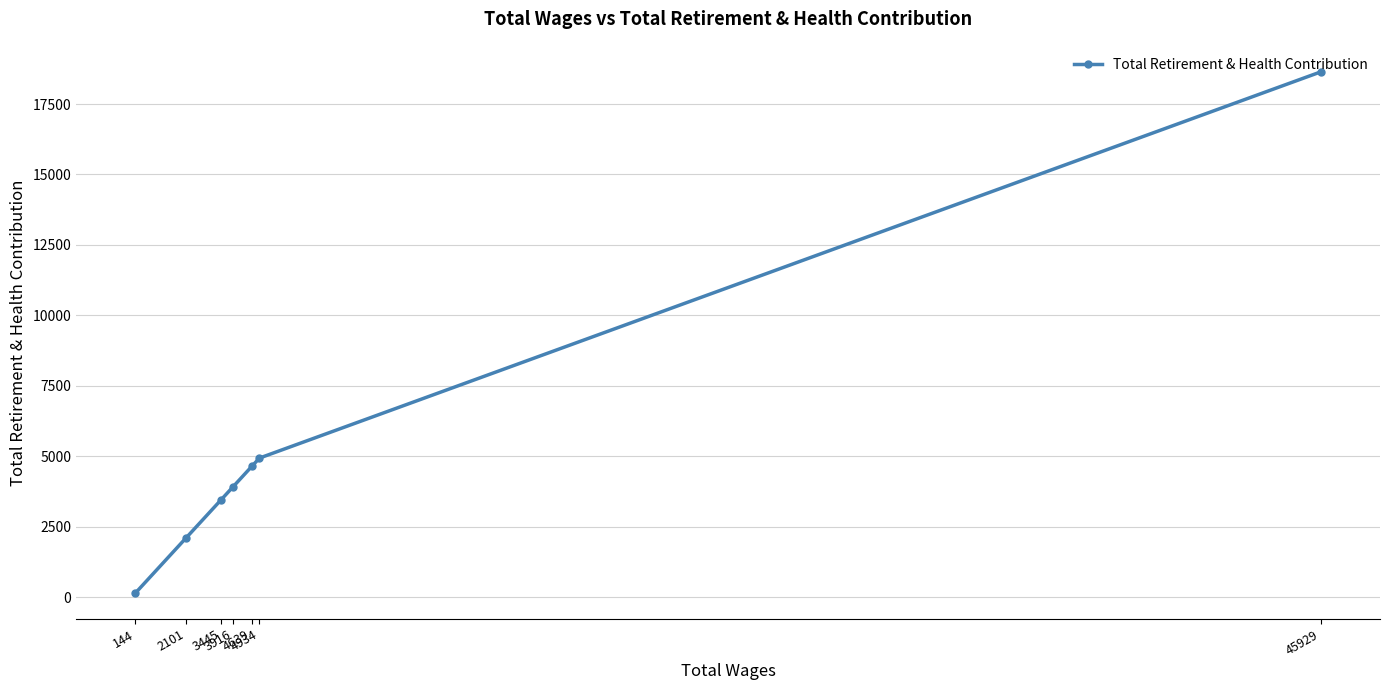

The value at 3916 is 3916. True or false?

True